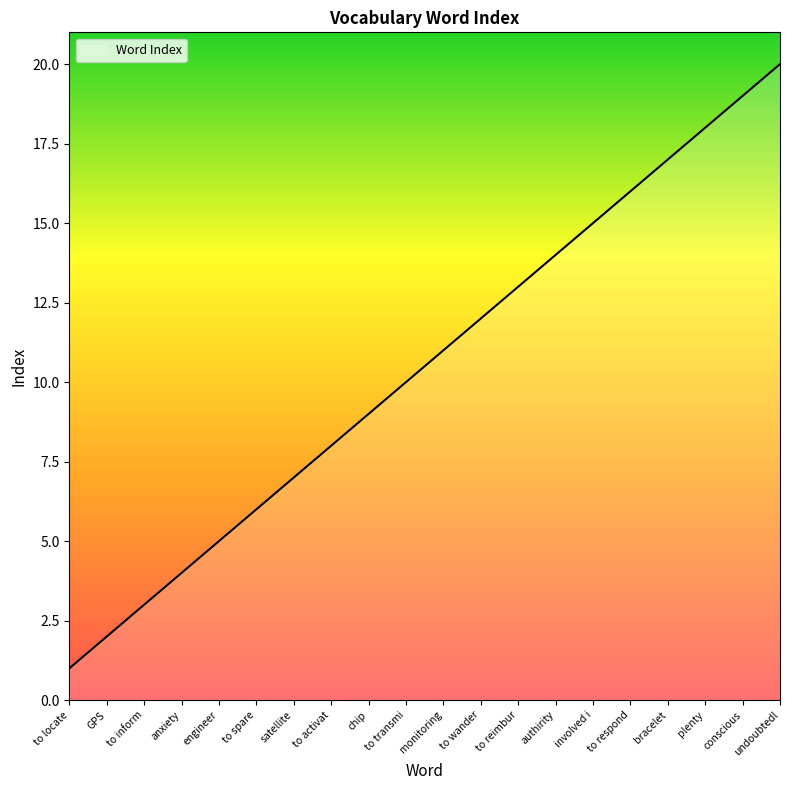

What is the difference between the maximum and minimum values?

19.0